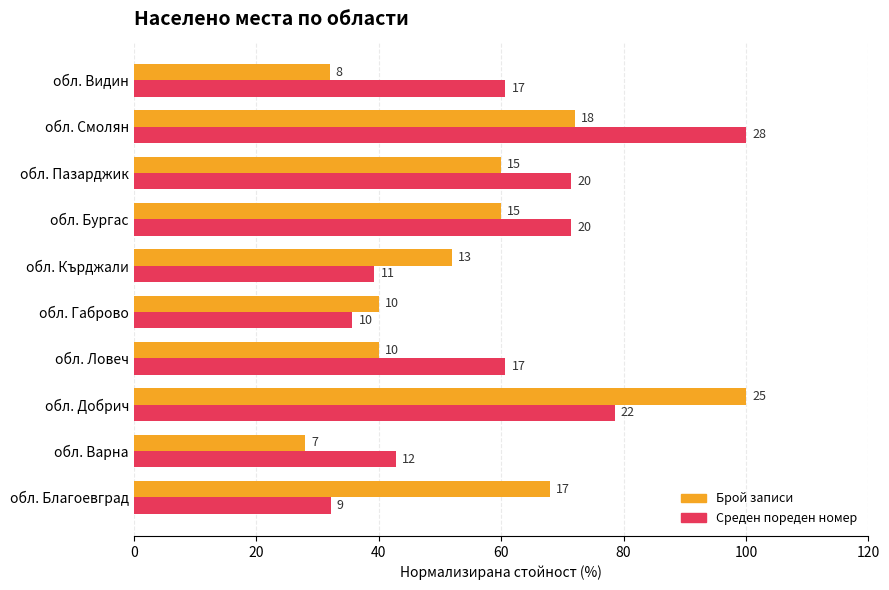

What are all the series names shown in the legend?

Брой записи, Среден пореден номер